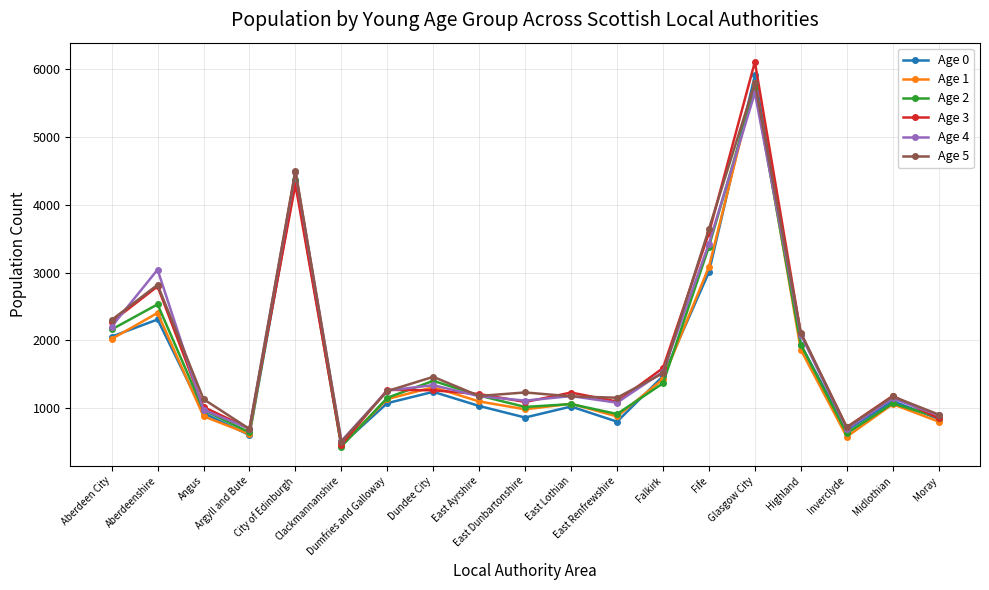

What is the minimum value for Age 5?

504